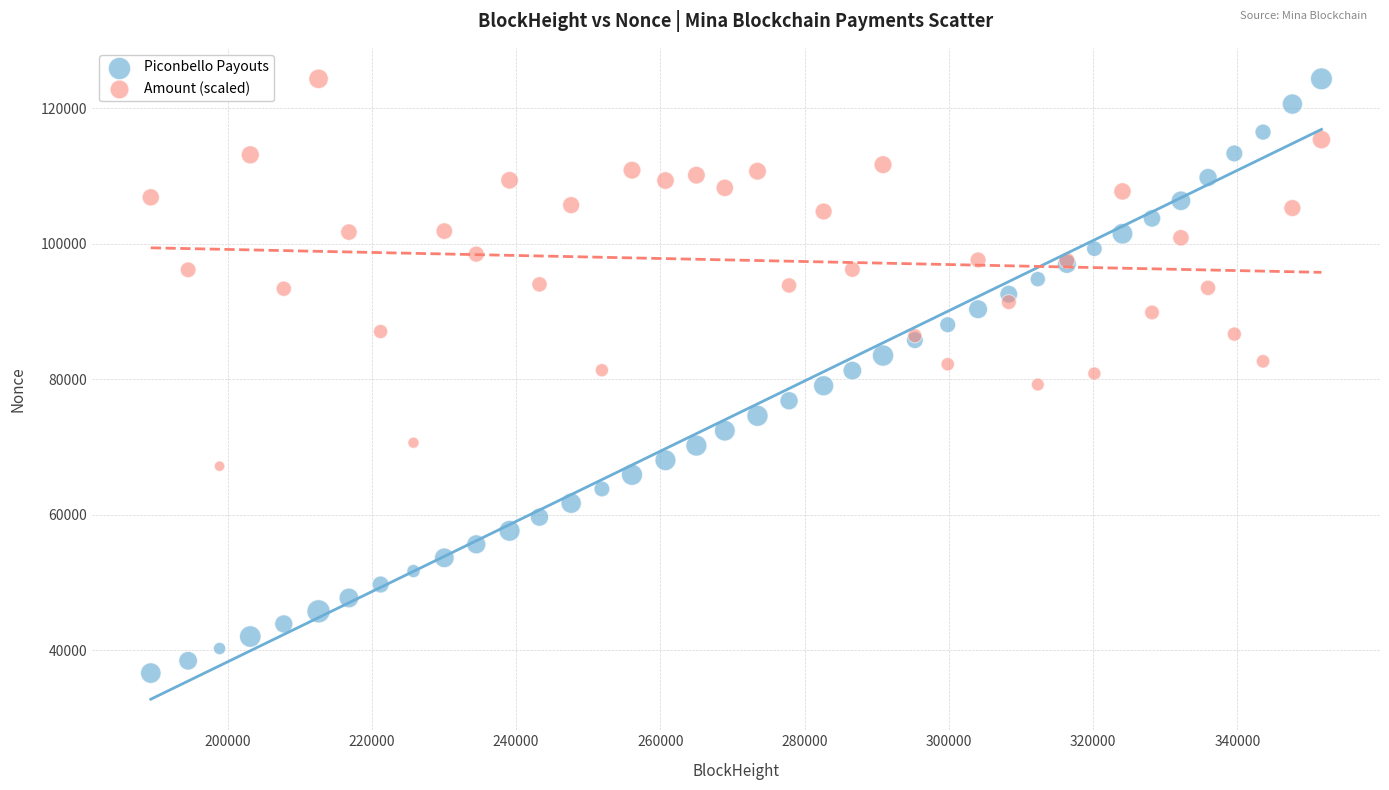

What is the X range (max minus min) for the scatter plot?

162298.0